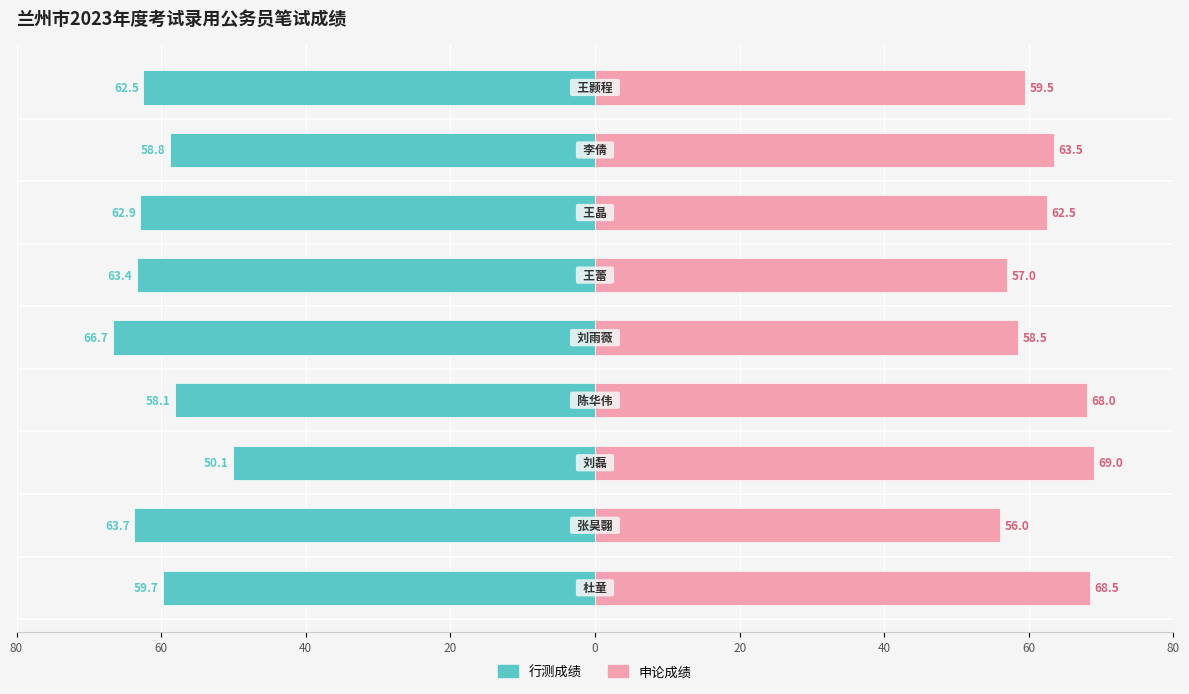

Between 40 and 20, which series saw the biggest shift?

行测成绩